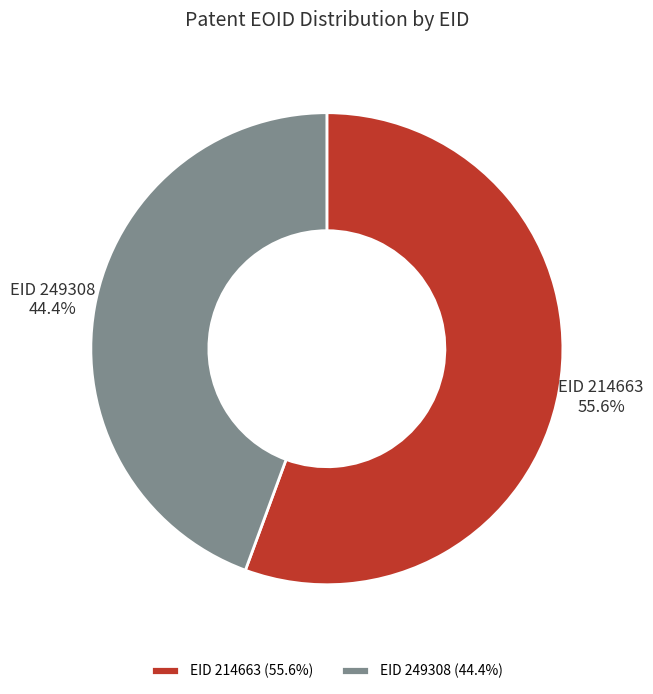

Which category has the smallest portion of the pie?

EID 249308